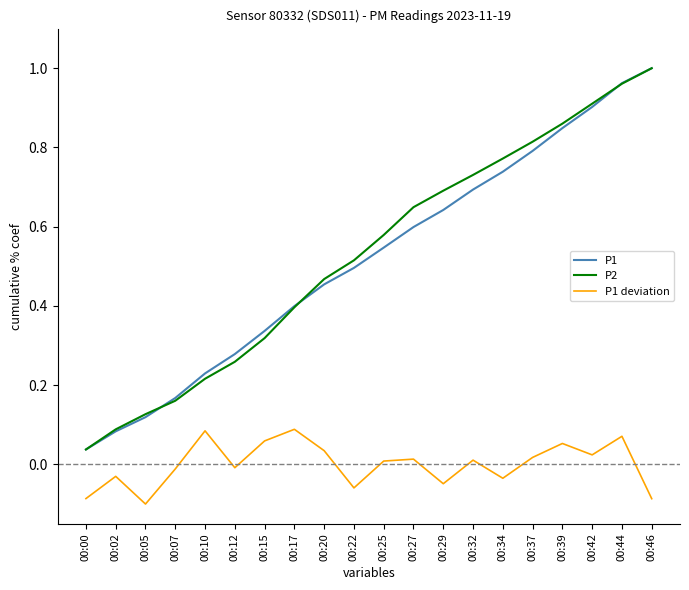

Rank the categories by P1 value from lowest to highest.

00:00, 00:02, 00:05, 00:07, 00:10, 00:12, 00:15, 00:17, 00:20, 00:22, 00:25, 00:27, 00:29, 00:32, 00:34, 00:37, 00:39, 00:42, 00:44, 00:46